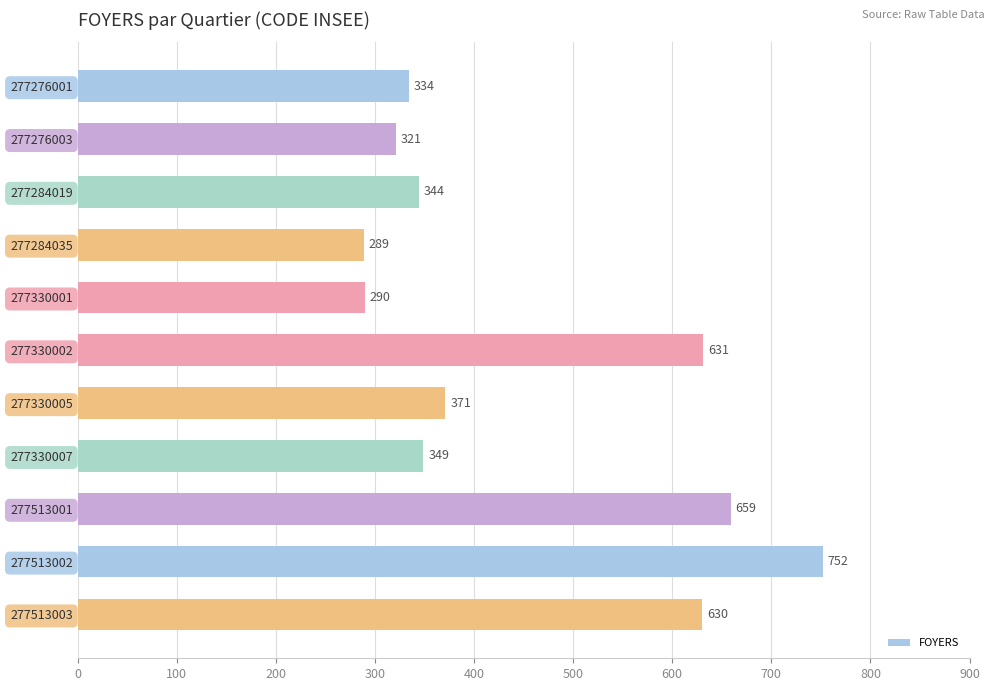

Where is the data nearest to the value 520?

277513003